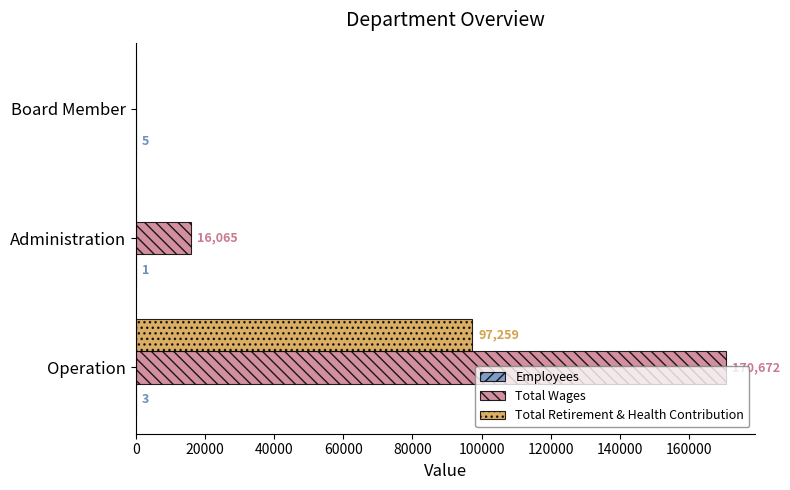

What is the sum of all Total Wages values?

186737